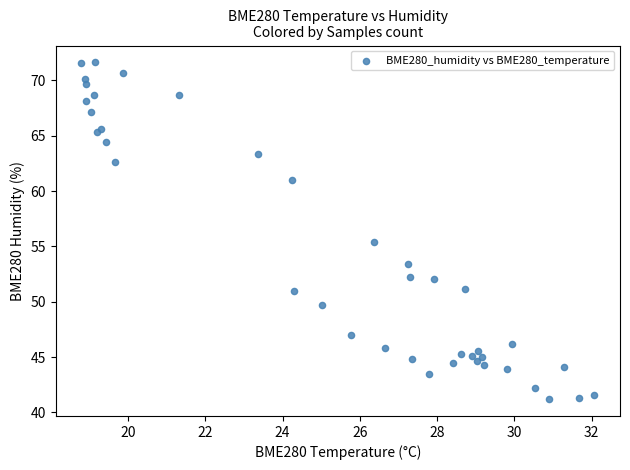

What Y value in the scatter plot is closest to 56?

55.4